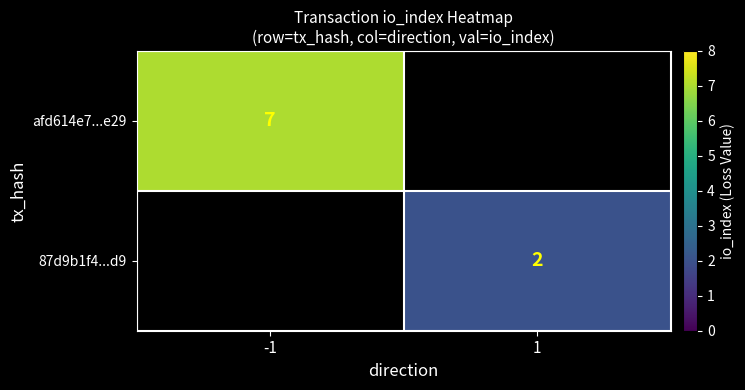

Is the value of 87d9b1f4...d9 at 1 greater than the value of afd614e7...e29 at -1?

No